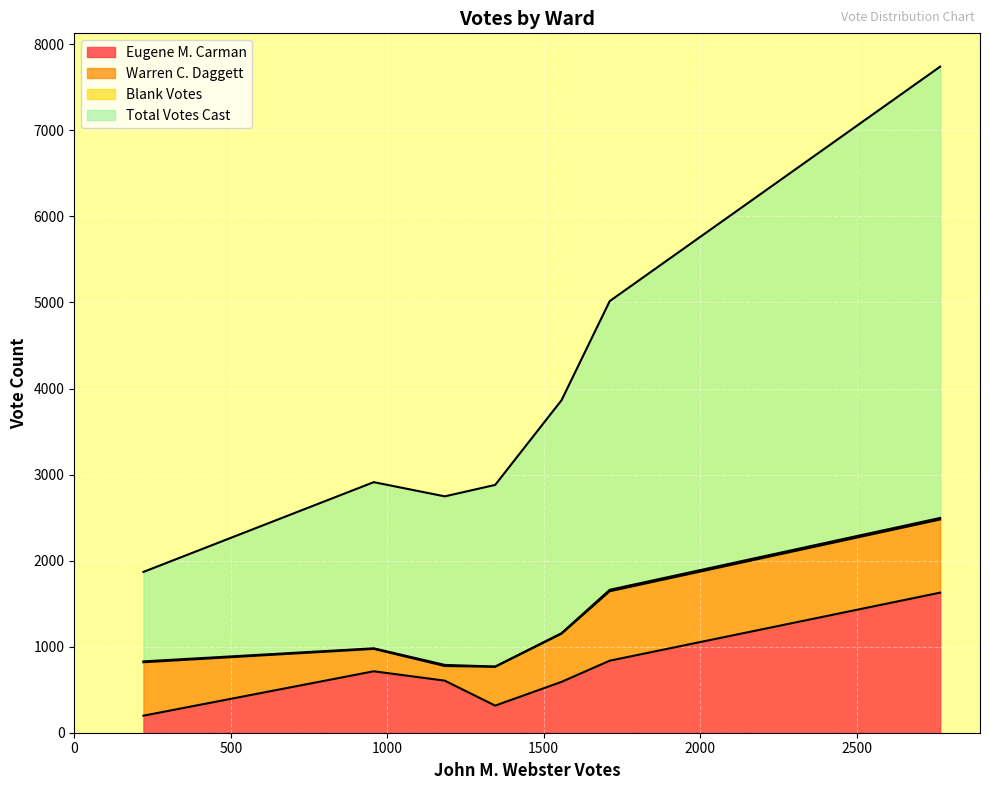

Reading left to right, list all the values displayed in this chart.

Eugene M. Carman: Ward 1=714	Ward 2=198	Ward 3=315	Ward 4=605	Ward 5=591	Ward 6=837	Ward 7=1628
Warren C. Daggett: Ward 1=260	Ward 2=621	Ward 3=451	Ward 4=170	Ward 5=559	Ward 6=807	Ward 7=850
Blank Votes: Ward 1=7	Ward 2=10	Ward 3=3	Ward 4=13	Ward 5=7	Ward 6=17	Ward 7=18
Total Votes Cast: Ward 1=1931	Ward 2=1040	Ward 3=2111	Ward 4=1959	Ward 5=2707	Ward 6=3355	Ward 7=5245